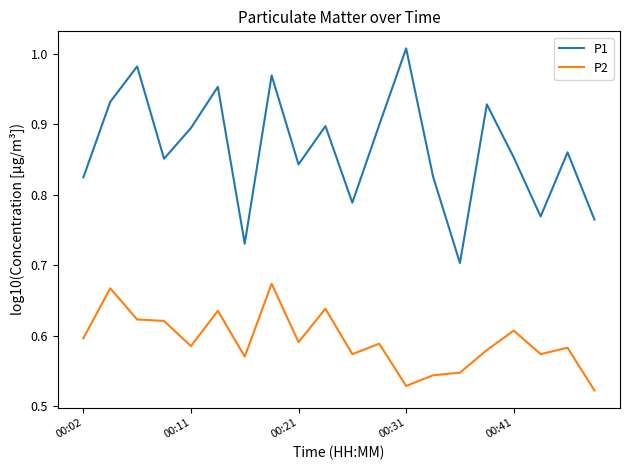

Which series has the largest total across all categories?

P1